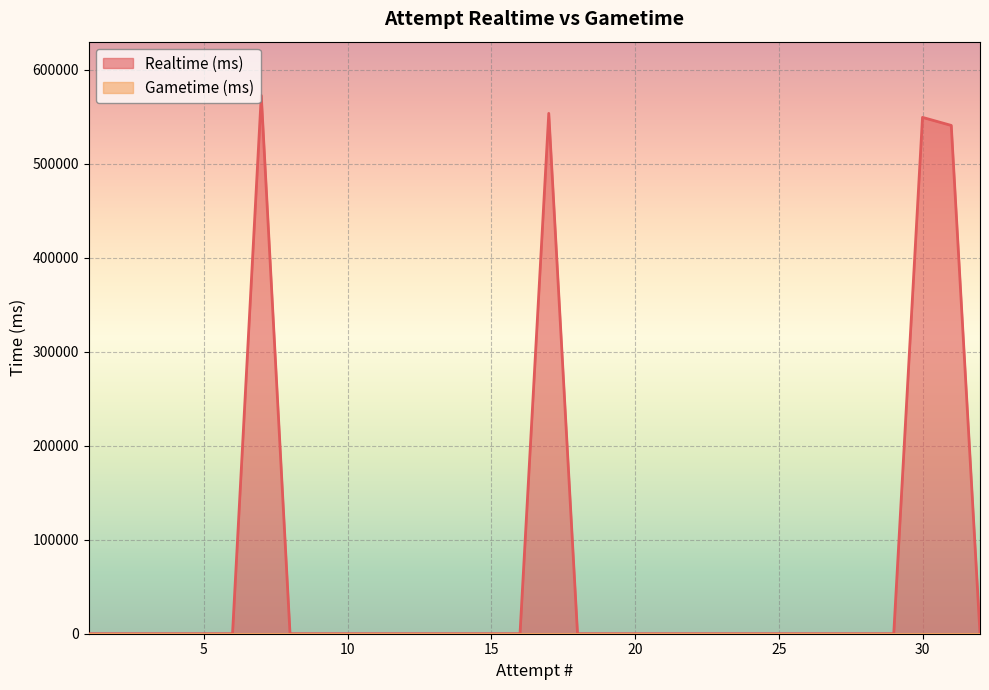

True or false: Gametime (ms) and Realtime (ms) intersect in this chart.

False